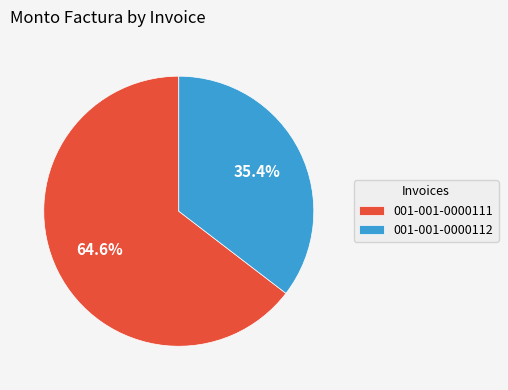

Count the number of slices in the pie.

2